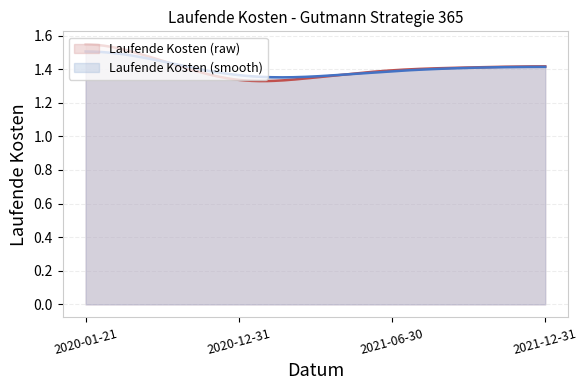

Which category has the highest value across all series?

2020-01-21